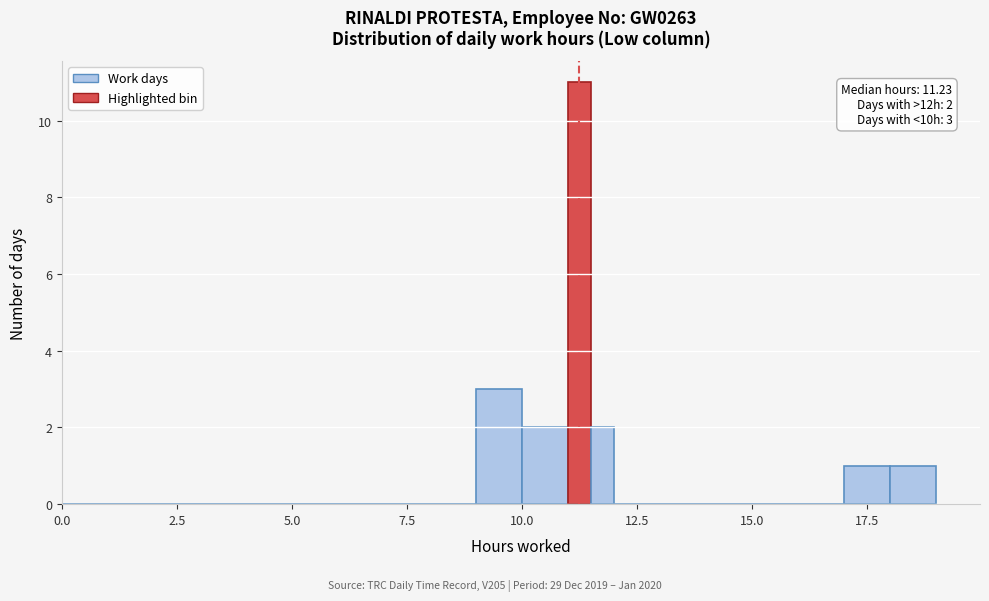

Read against the x-axis, roughly where is the centre of the tallest bar?

11.5